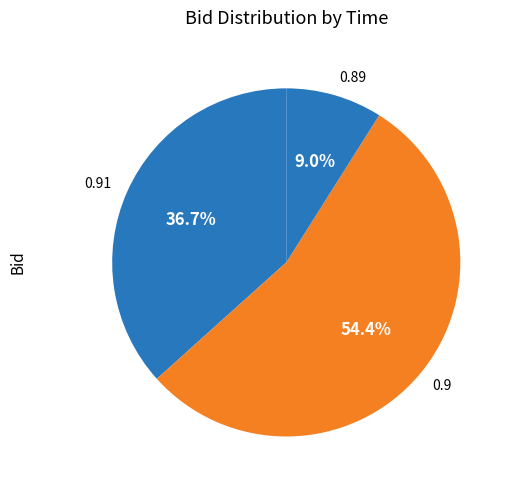

How many slices are in this pie chart?

3